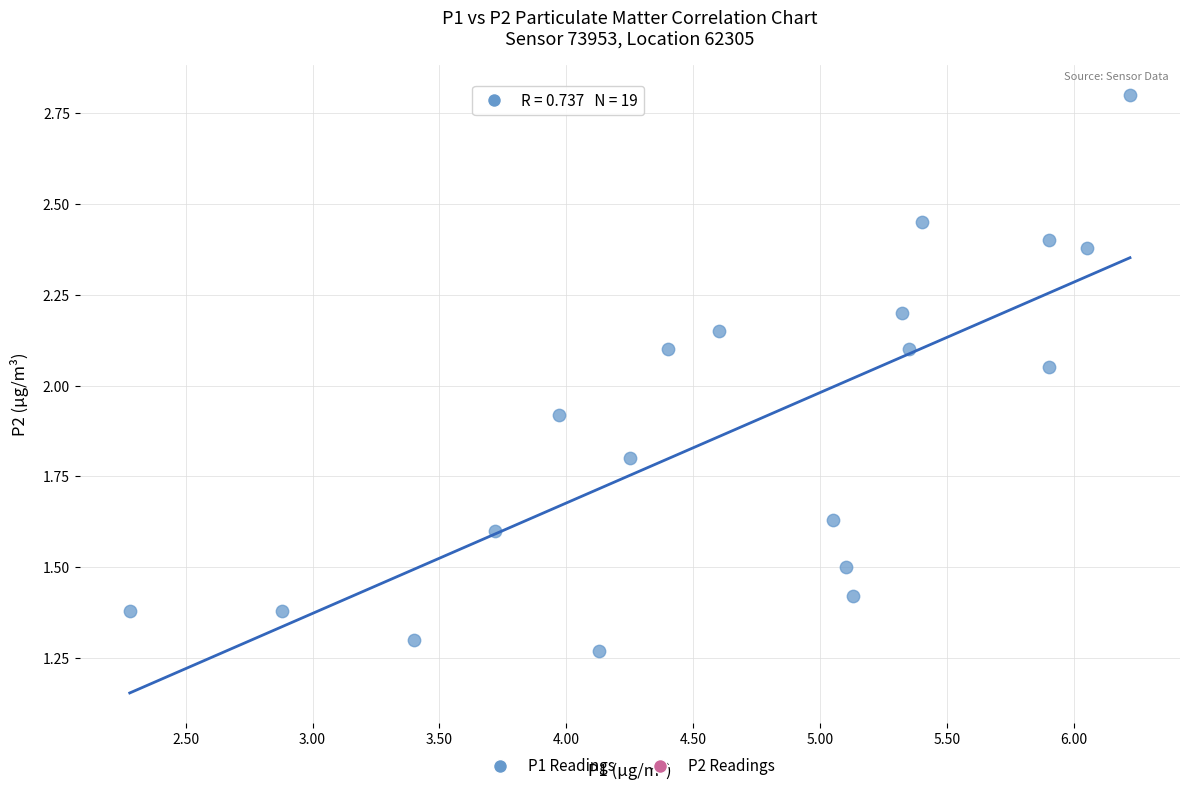

What is the range of X values (max minus min)?

3.9